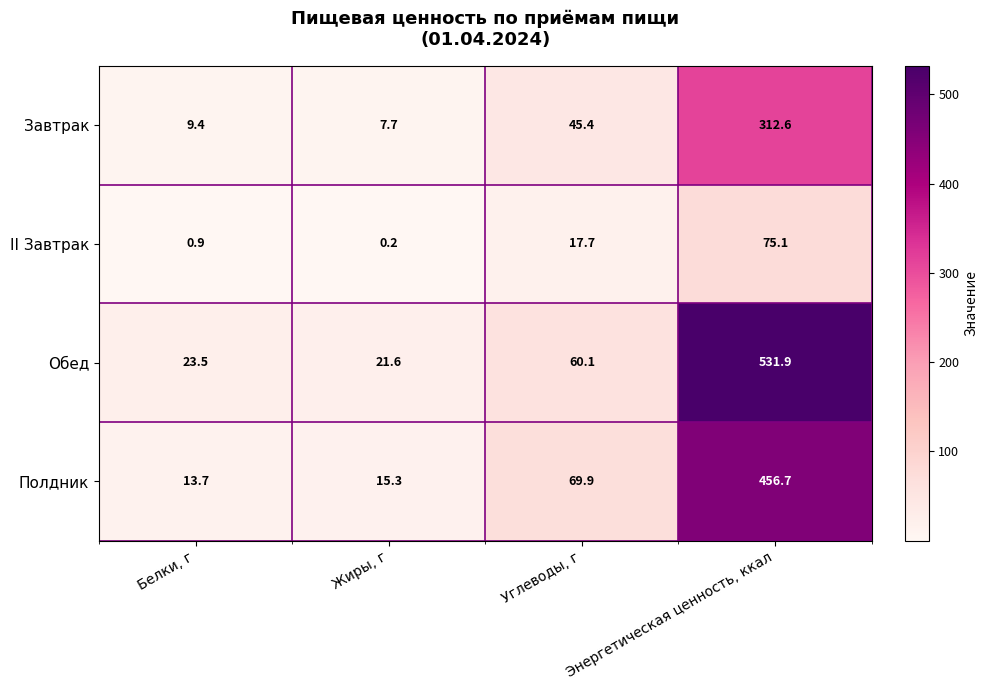

At which category is the sum across all series the highest?

Энергетическая ценность, ккал